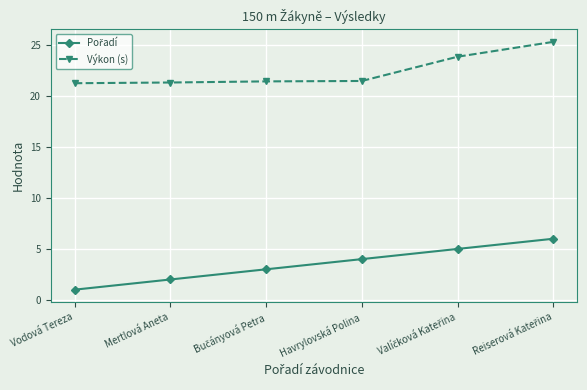

What is the spread (max minus min) of values at Havrylovská Polina?

17.5